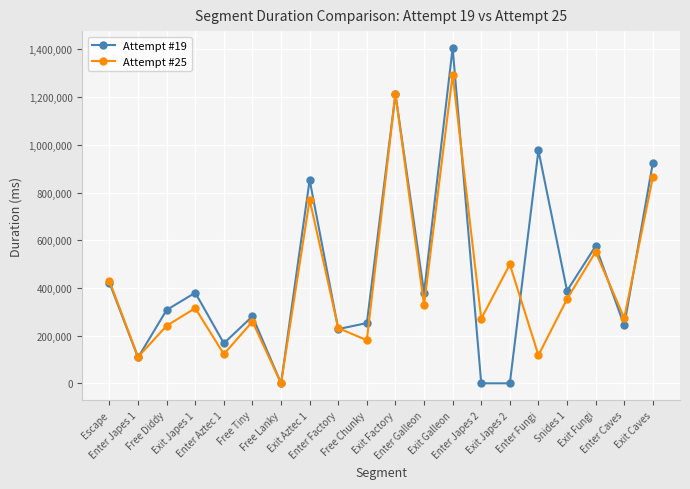

What are all the series names shown in the legend?

Attempt #19, Attempt #25